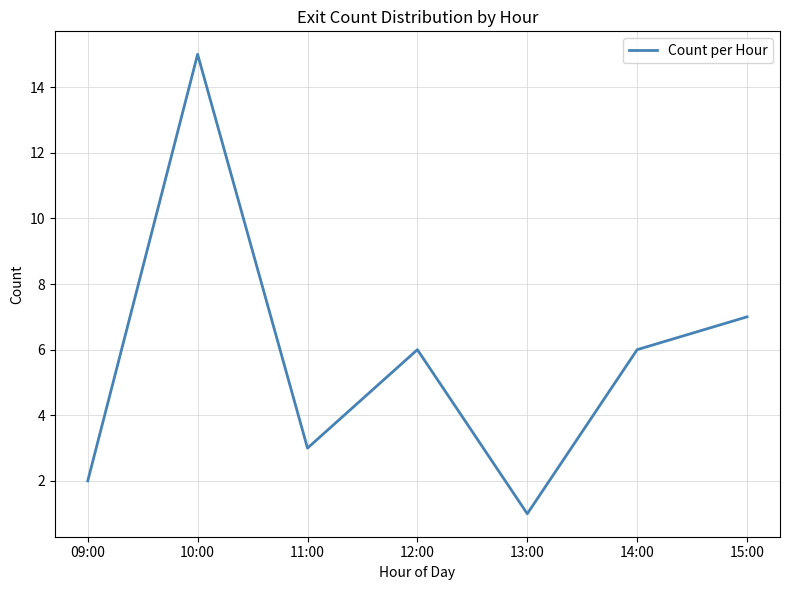

What is the change in value from 11:00 to 13:00?

-2